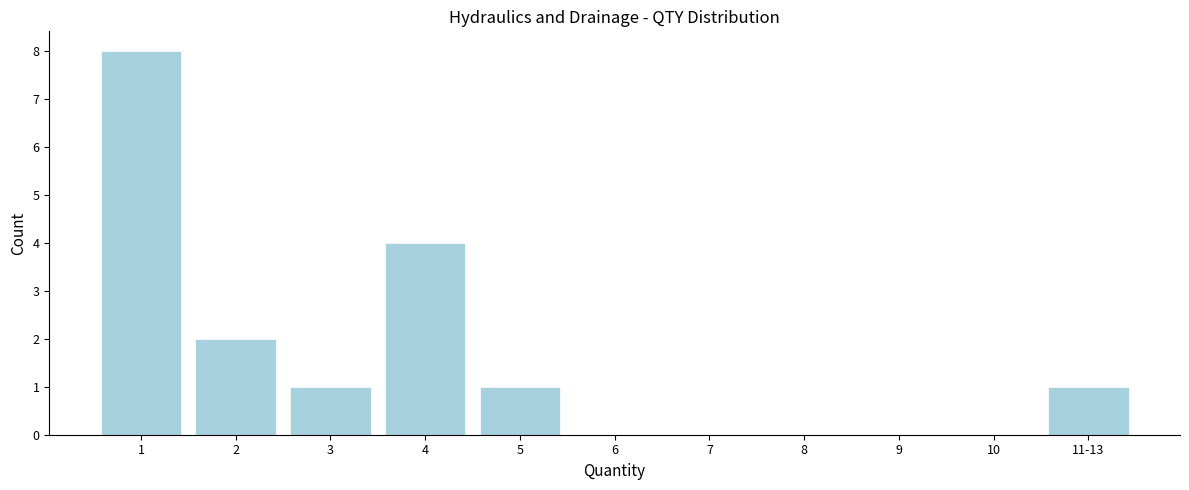

Reading left to right, list all the values displayed in this chart.

1=8	2=2	3=1	4=4	5=1	6=0	7=0	8=0	9=0	10=0	11-13=1